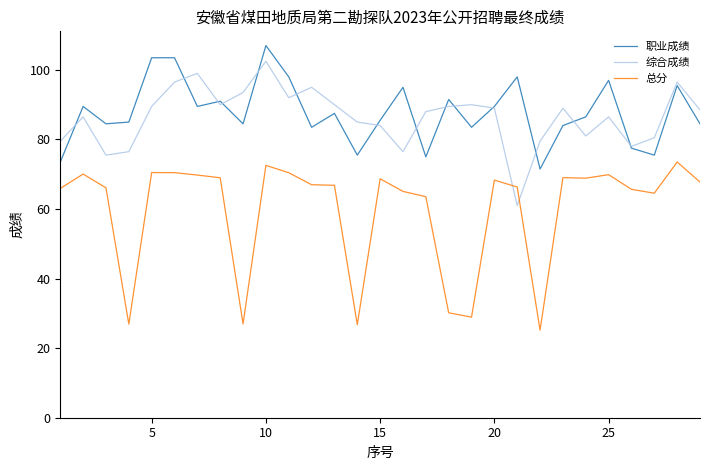

Rank the series by their maximum value, from lowest to highest.

总分, 综合成绩, 职业成绩